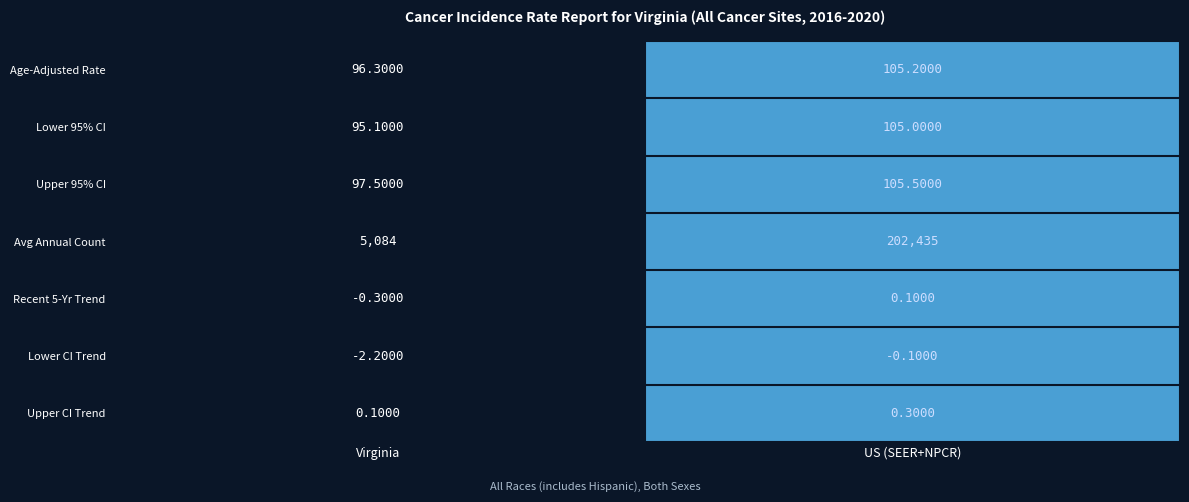

At which category is the sum across all series the highest?

US (SEER+NPCR)